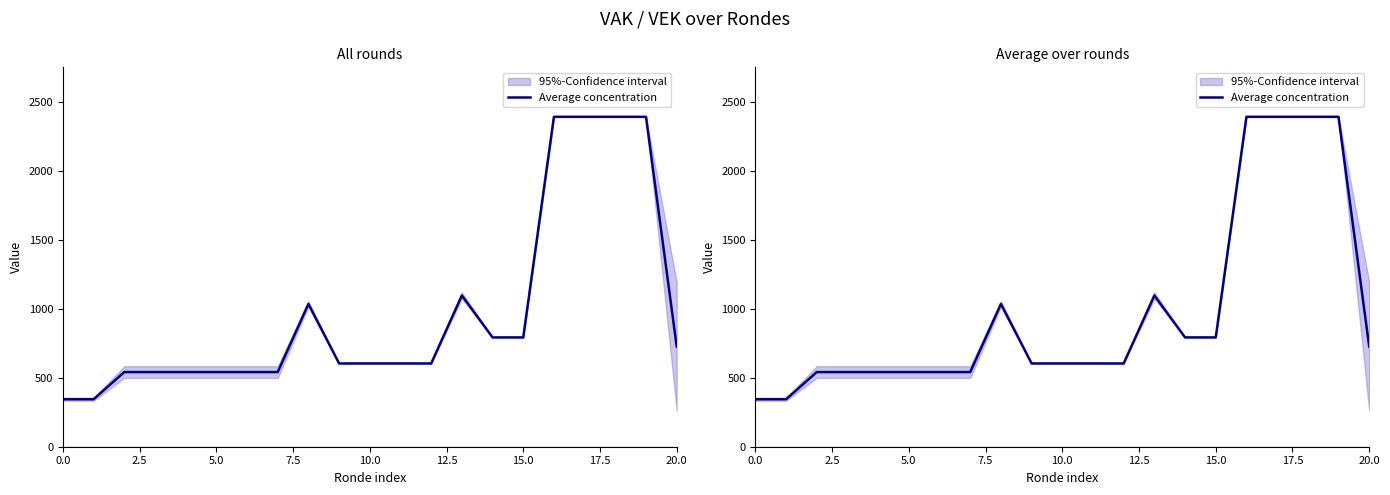

True or false: the data shows 1483.5 at 13.

False